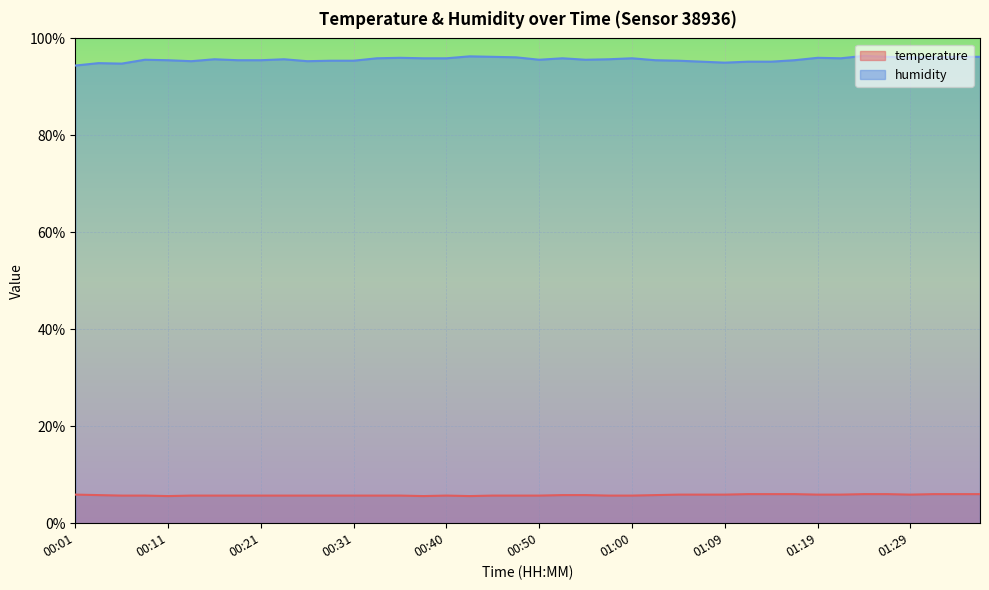

The humidity series shows 140.9 at 00:23. True or false?

False